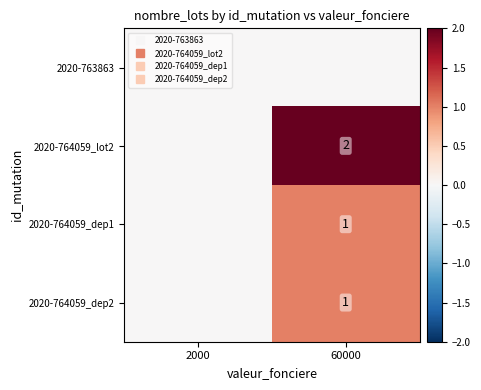

Which series has the largest range (max minus min)?

2020-764059_lot2